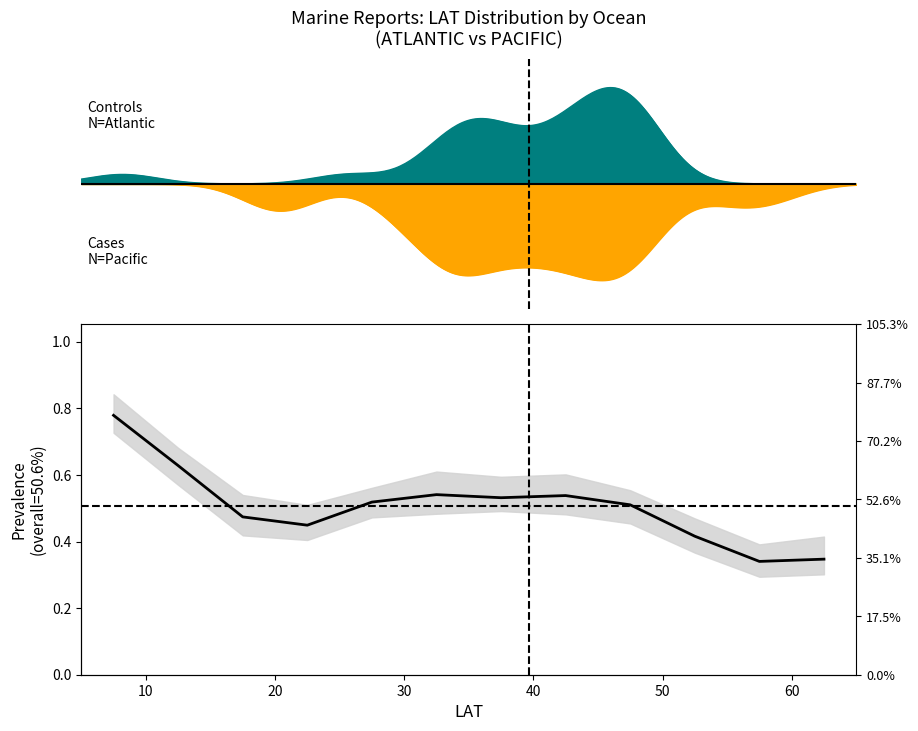

What is the change in value from 10 to 30?

-0.2